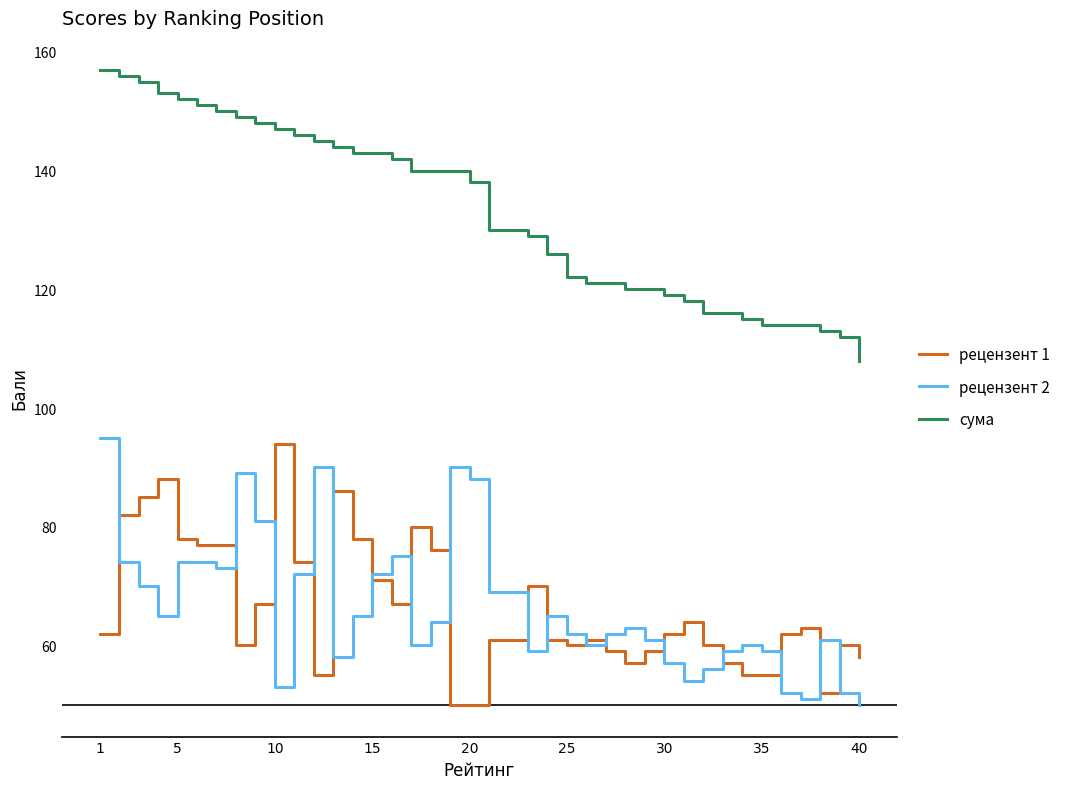

How many series are shown in this chart?

3